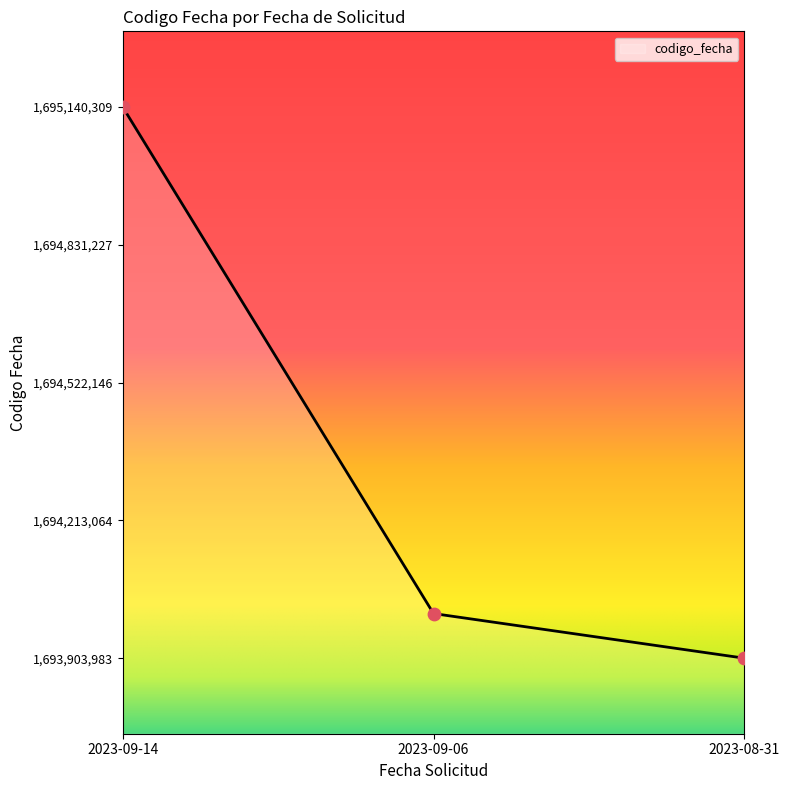

Between 2023-08-31 and 2023-09-06, which is larger?

2023-09-06